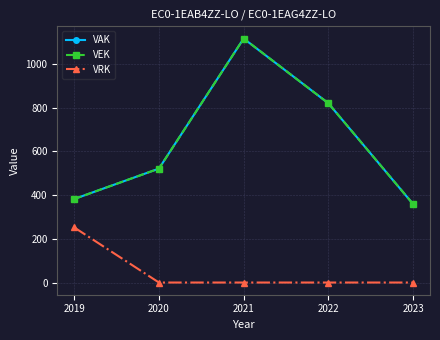

The value of VEK at 2022 is 820. True or false?

True